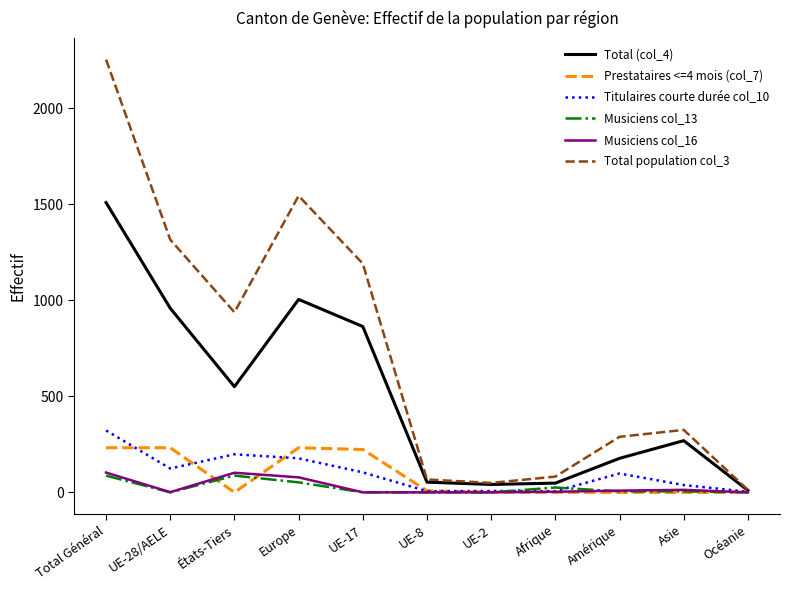

Where is the first local maximum for Total (col_4)?

Europe